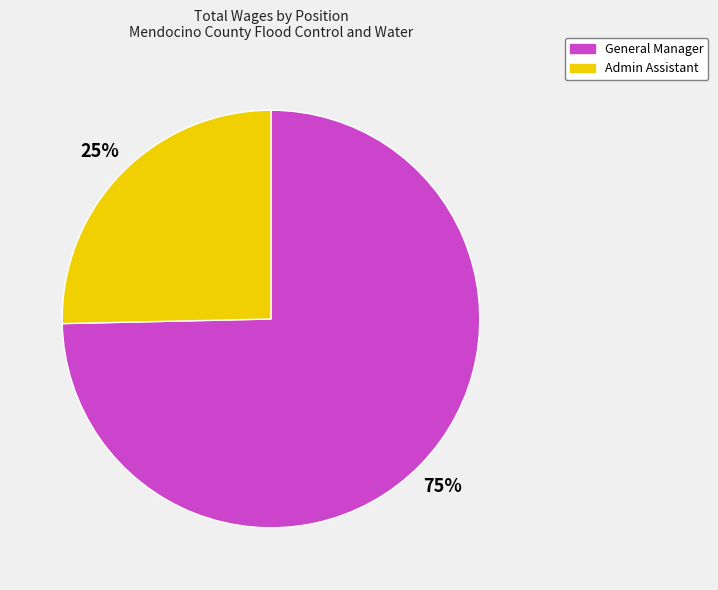

Is General Manager the majority of the pie?

Yes